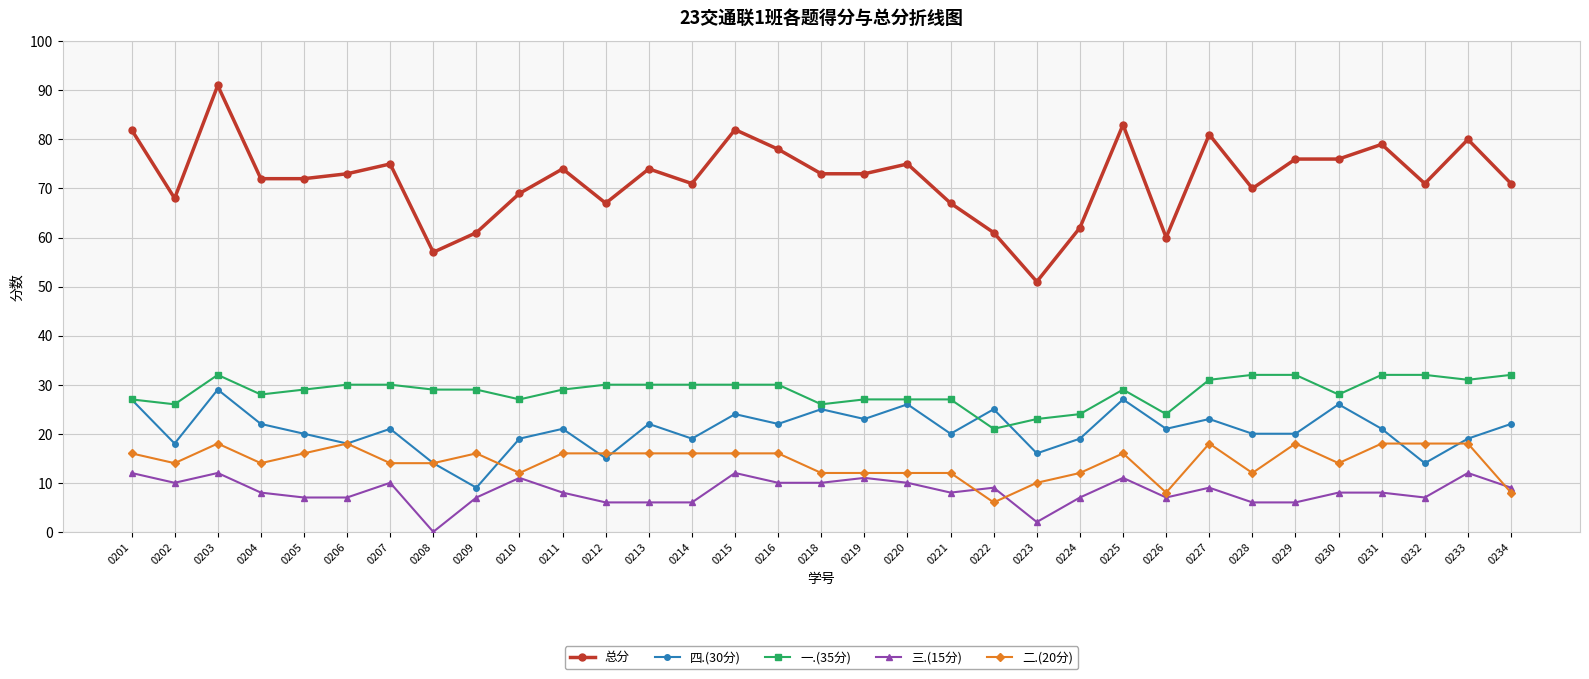

What is the value of the 四.(30分) point at the 14th from the left?

19